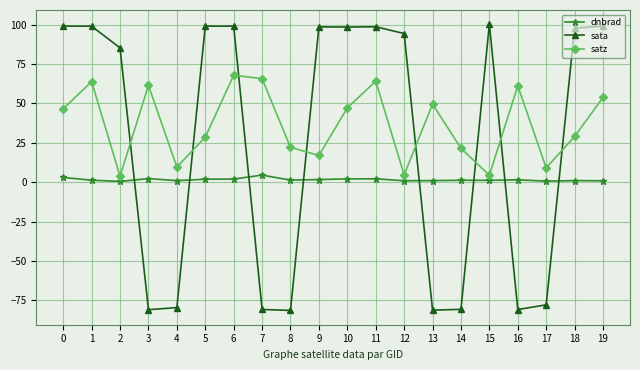

Which series has the largest range (max minus min)?

sata